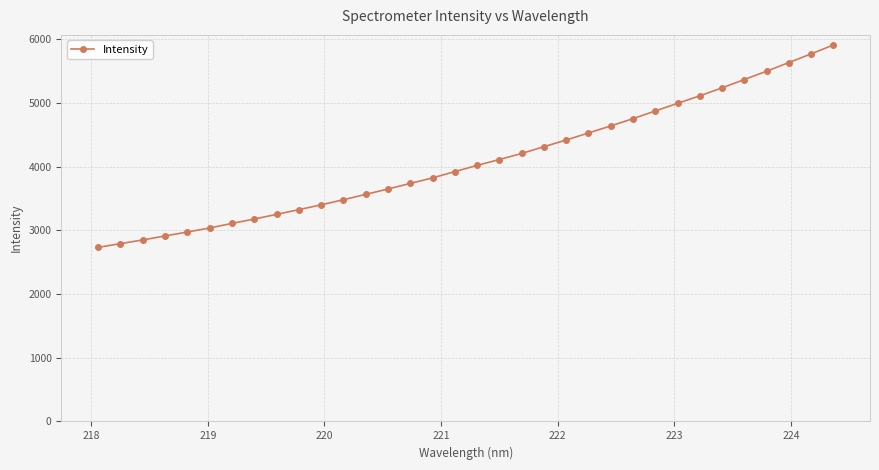

What is the difference between the maximum and second lowest values?

3119.6